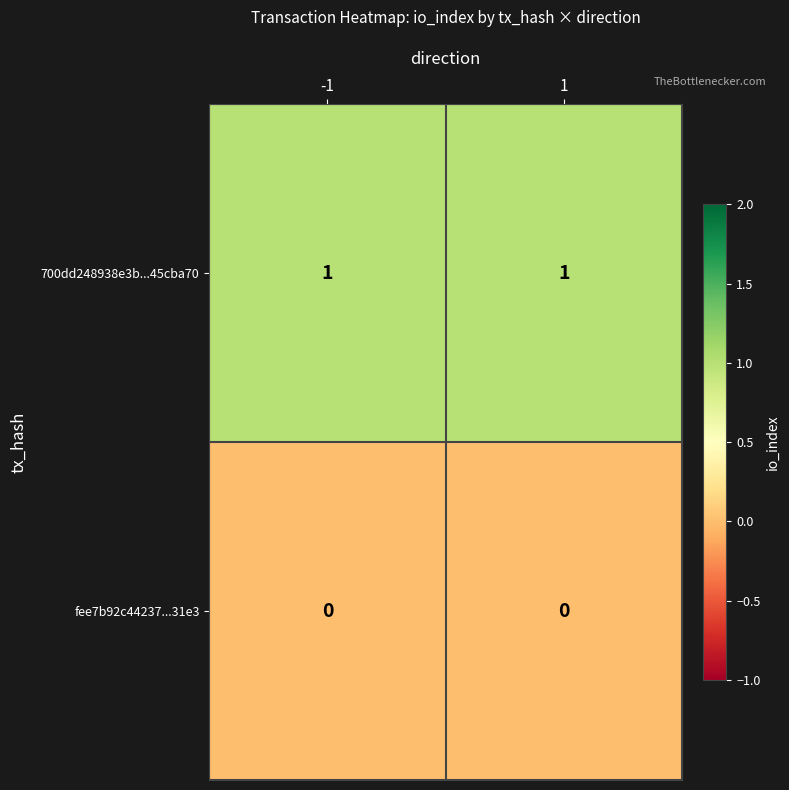

The value of 700dd248938e3b...45cba70 at -1 is 1. True or false?

True